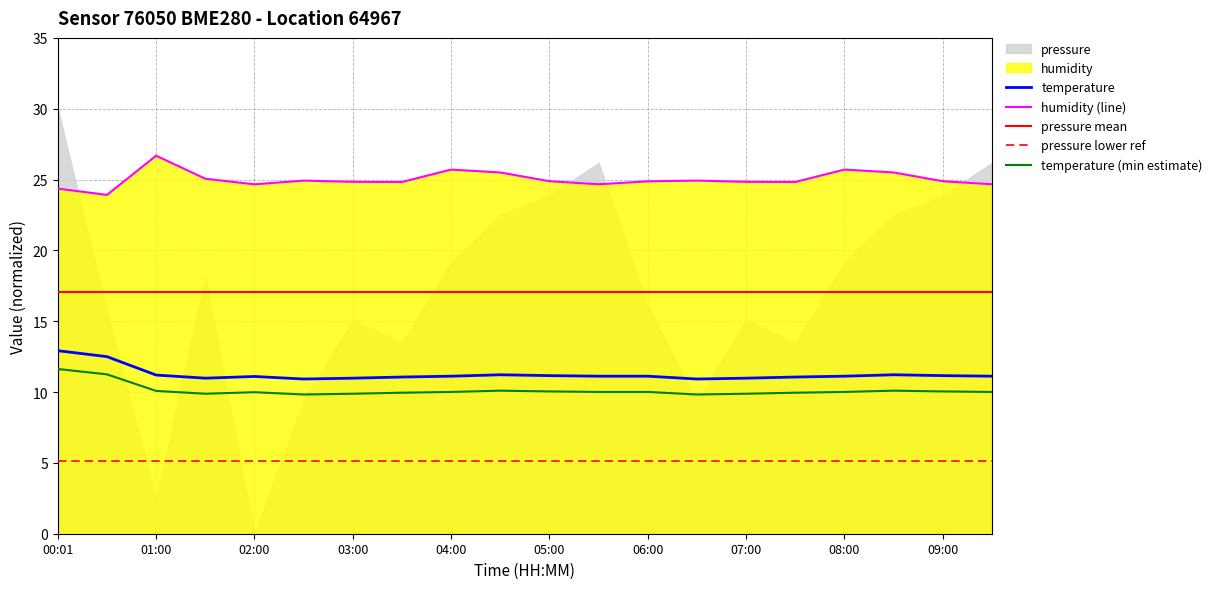

Between 09:30 and 01:30, which is larger?

09:30